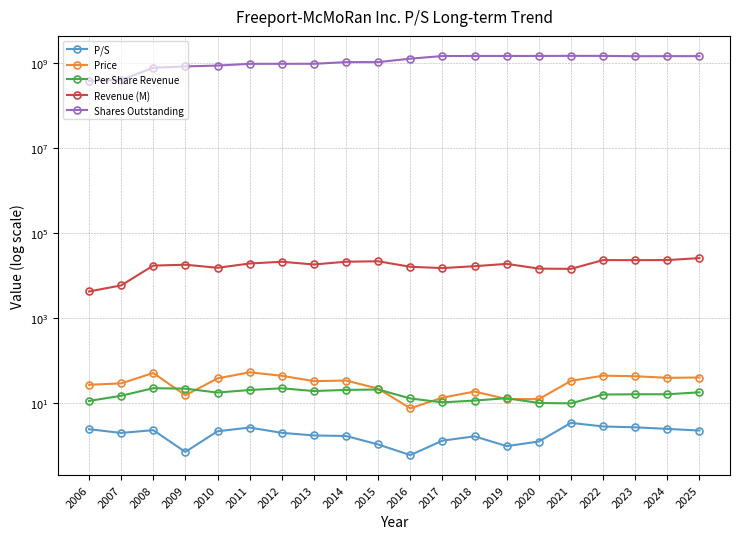

At which label does Revenue (M) reach its peak?

2025